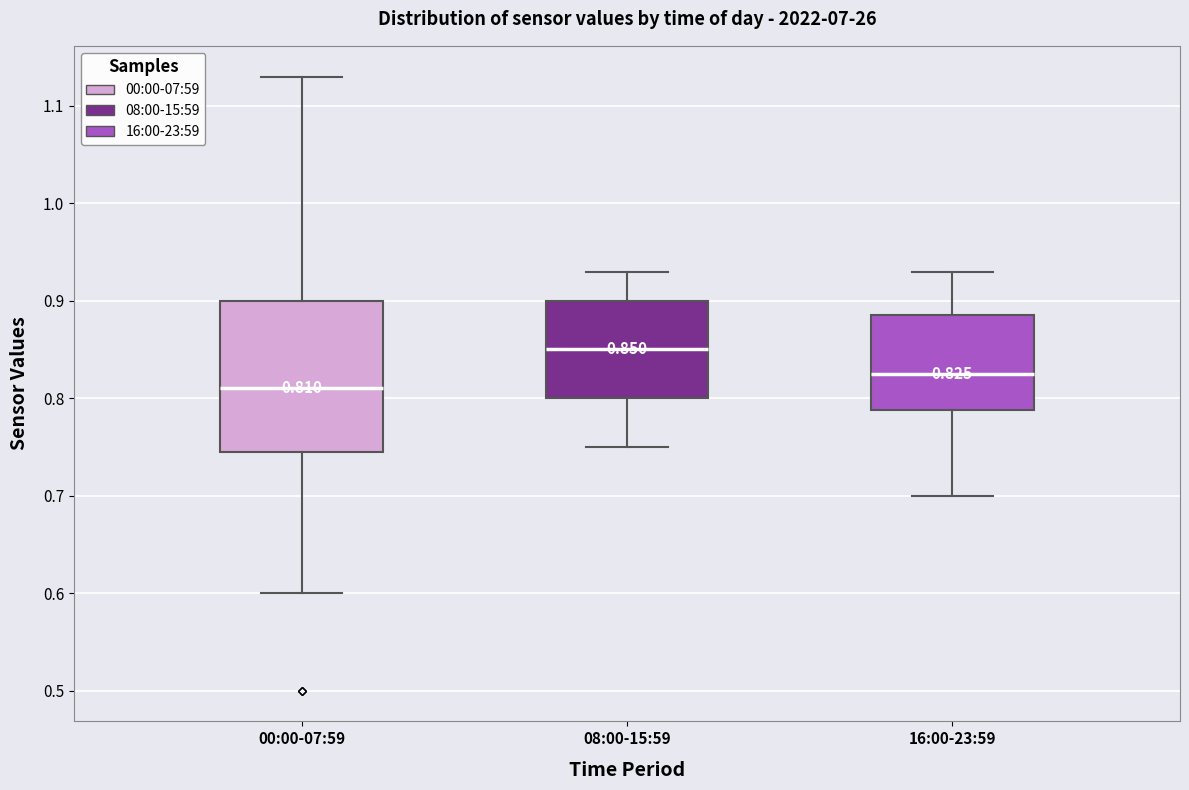

Which box's median line is the highest?

08:00-15:59